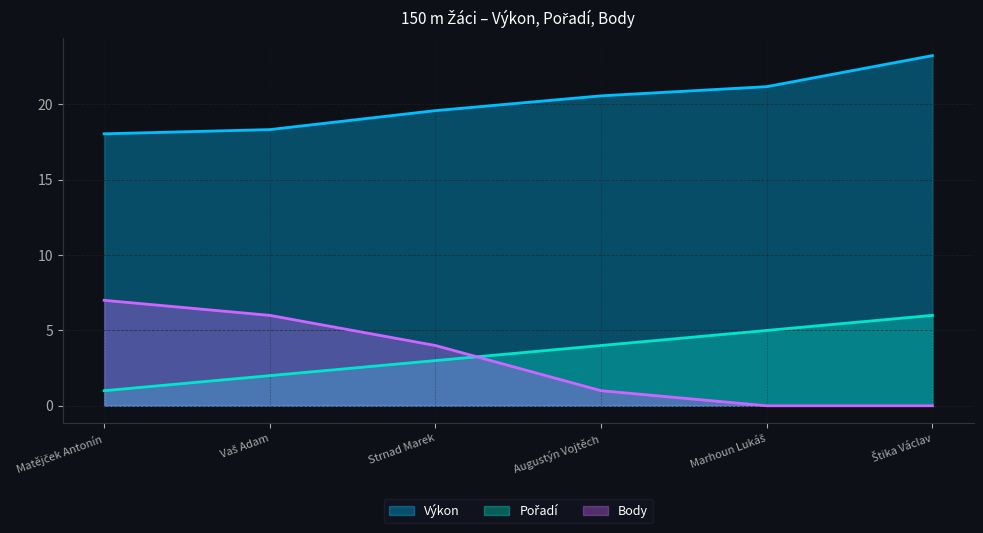

At which label is Body closest to 3?

Strnad Marek